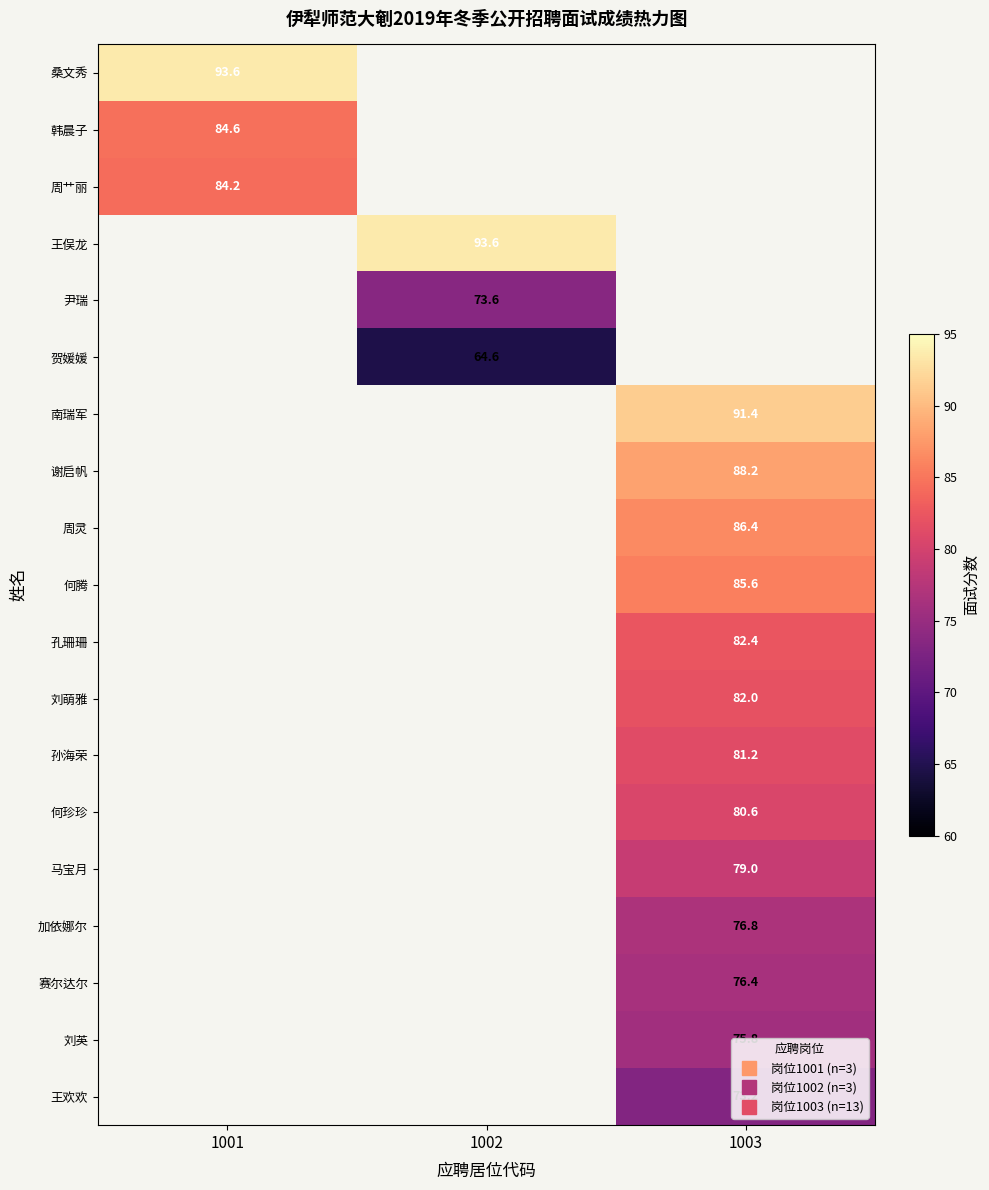

Between 1001 and 1003, which is larger?

1003